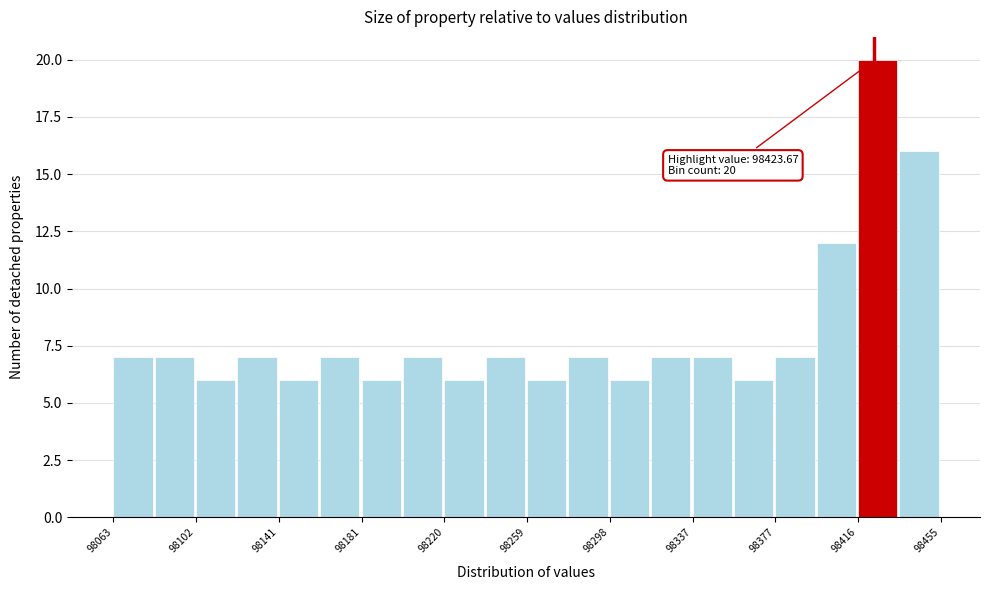

Around what value on the x-axis is the tallest bar? Give the approximate position of its centre, as read against the axis.

98425